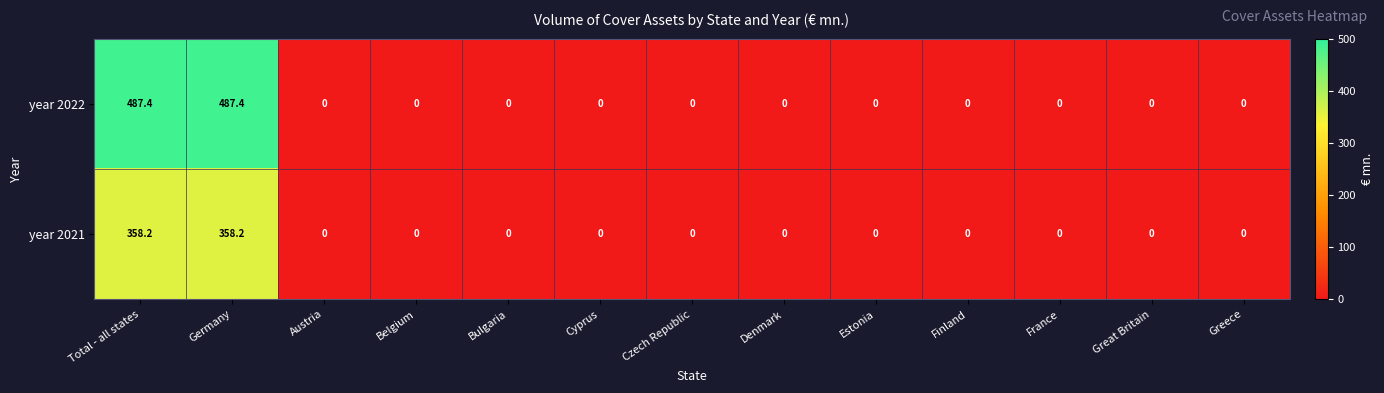

Reading left to right, list all the values displayed in this chart.

year 2022: Total - all states=487.4	Germany=487.4	Austria=0.0	Belgium=0.0	Bulgaria=0.0	Cyprus=0.0	Czech Republic=0.0	Denmark=0.0	Estonia=0.0	Finland=0.0	France=0.0	Great Britain=0.0	Greece=0.0
year 2021: Total - all states=358.2	Germany=358.2	Austria=0.0	Belgium=0.0	Bulgaria=0.0	Cyprus=0.0	Czech Republic=0.0	Denmark=0.0	Estonia=0.0	Finland=0.0	France=0.0	Great Britain=0.0	Greece=0.0